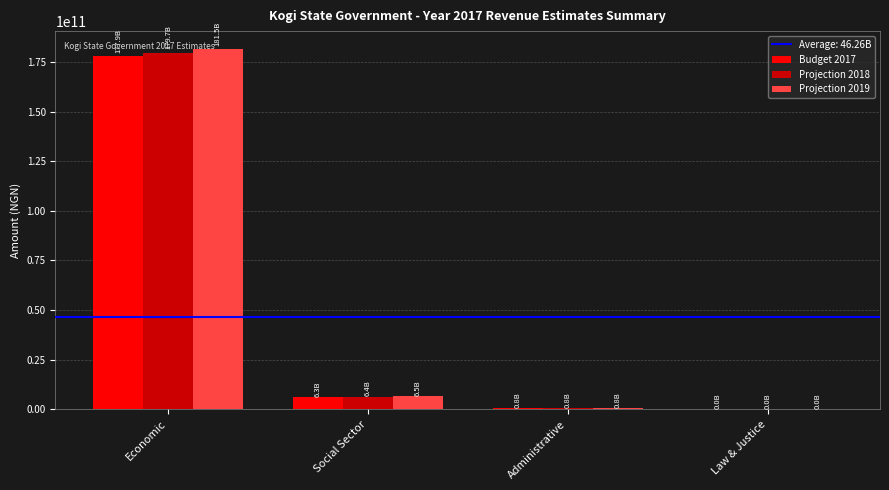

Where does the Projection 2019 series first go above 6454494527?

Economic